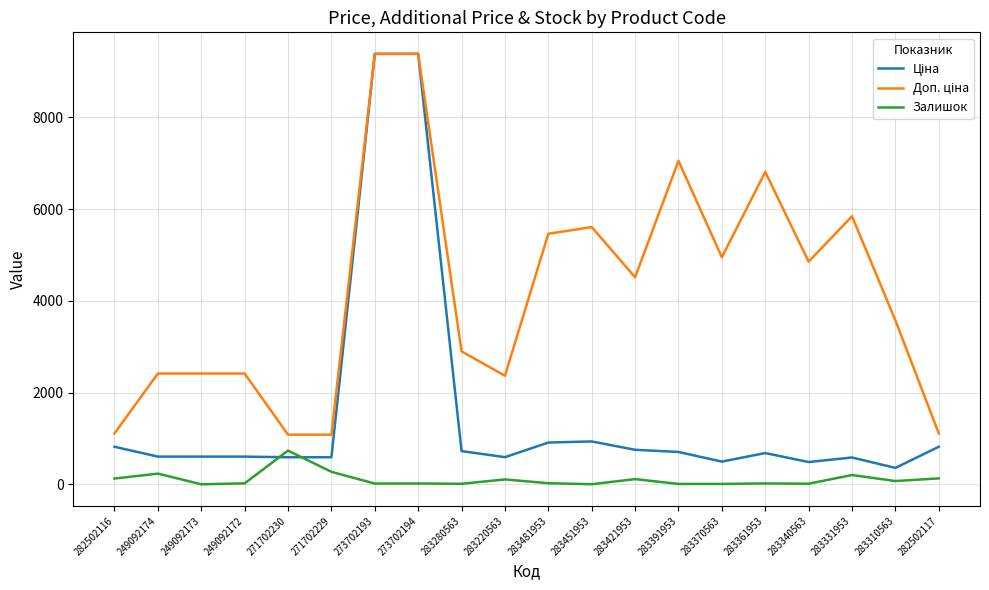

What is the total value across all series at 249092173?

3018.6